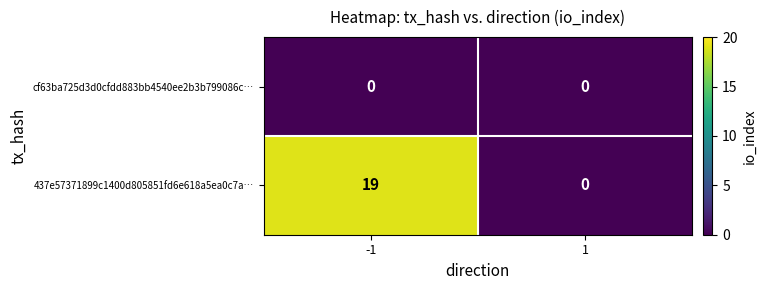

At how many categories does at least one series exceed 0?

1